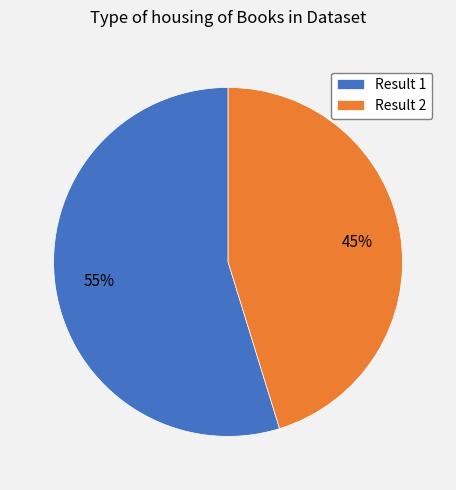

What is the smallest slice in the pie chart?

Result 2